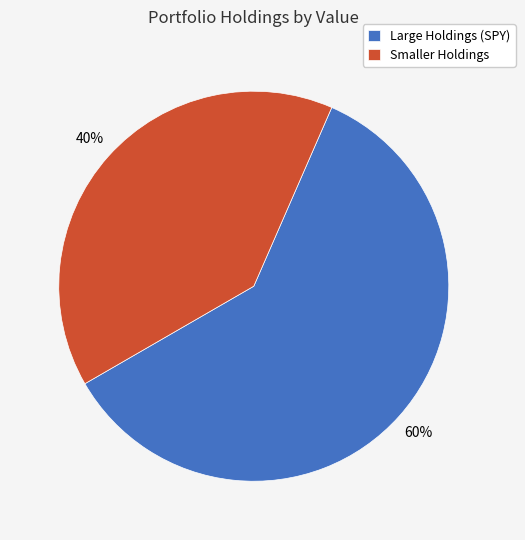

Count the number of slices in the pie.

2